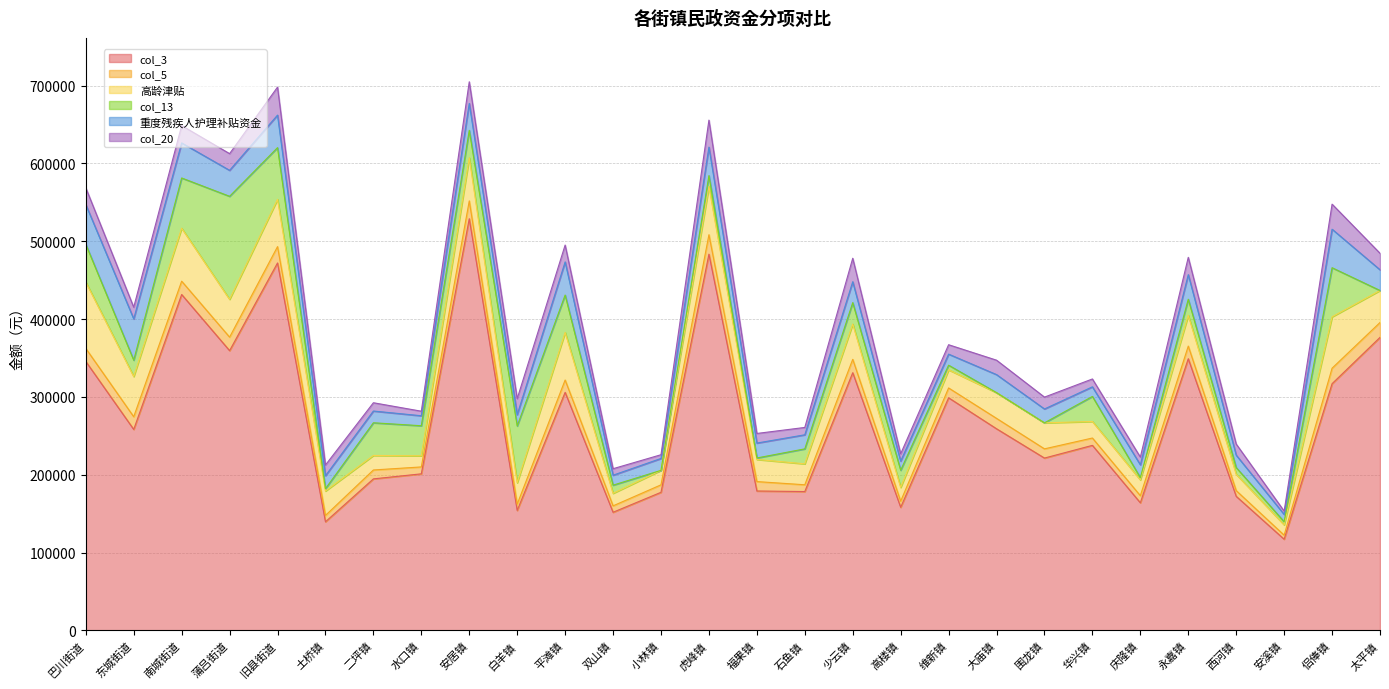

What are all the series names shown in the legend?

col_3, col_5, 高龄津贴, col_13, 重度残疾人护理补贴资金, col_20